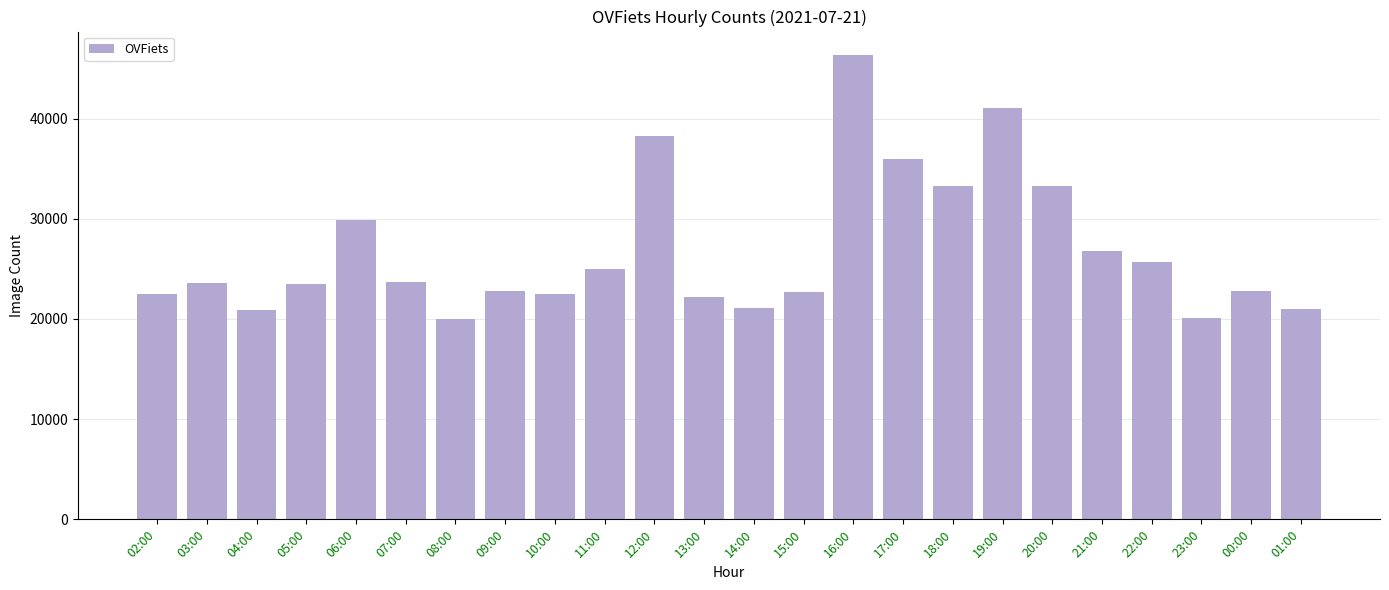

What is the value of the 18th bar from the left?

41011